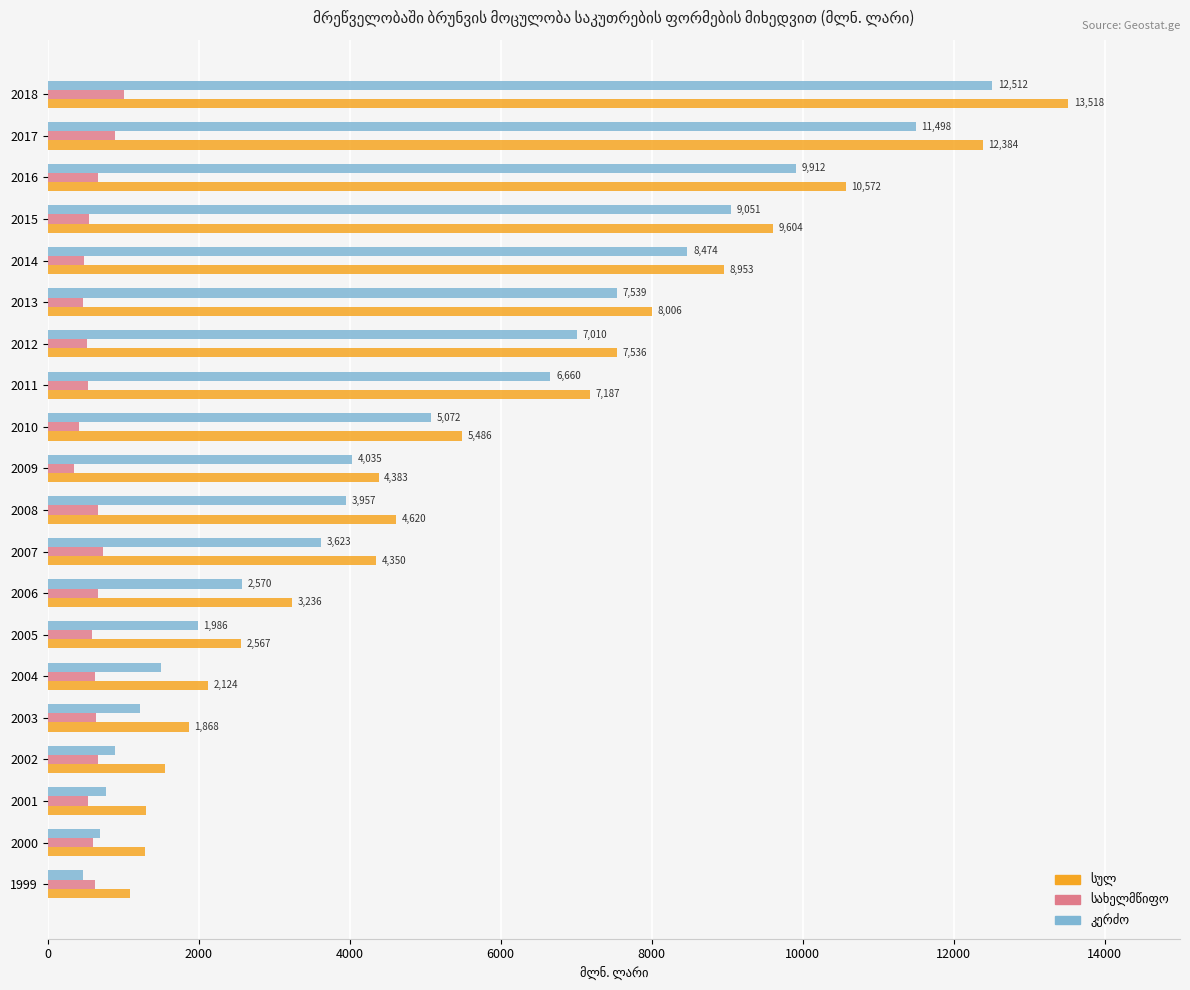

What is the difference between the highest and lowest values at 2016?

9912.0